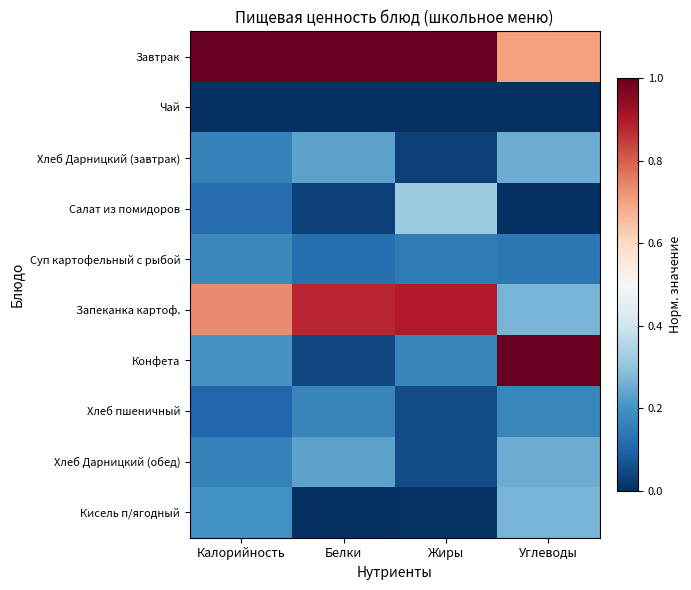

Which series has the largest total across all categories?

Завтрак